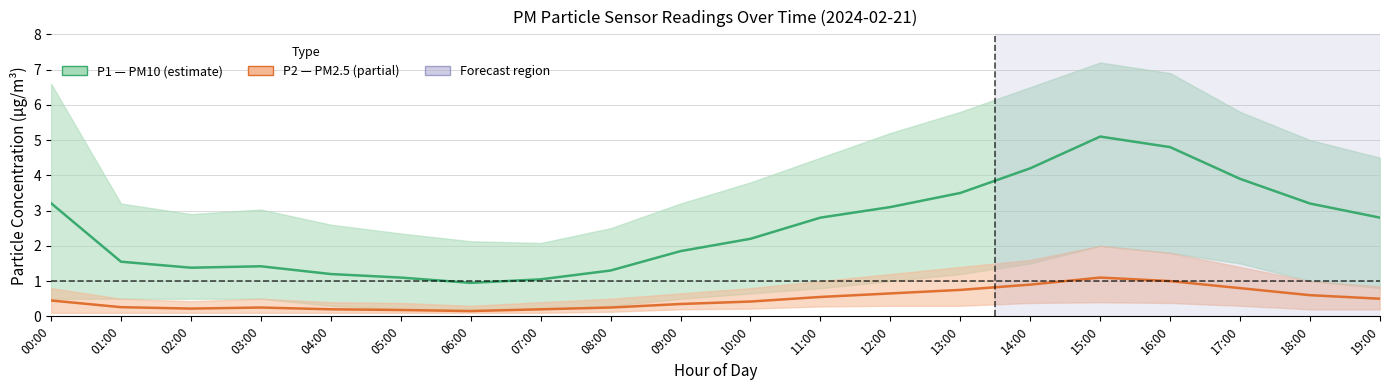

What is the difference between the maximum and second lowest values in the P1_upper series?

5.1